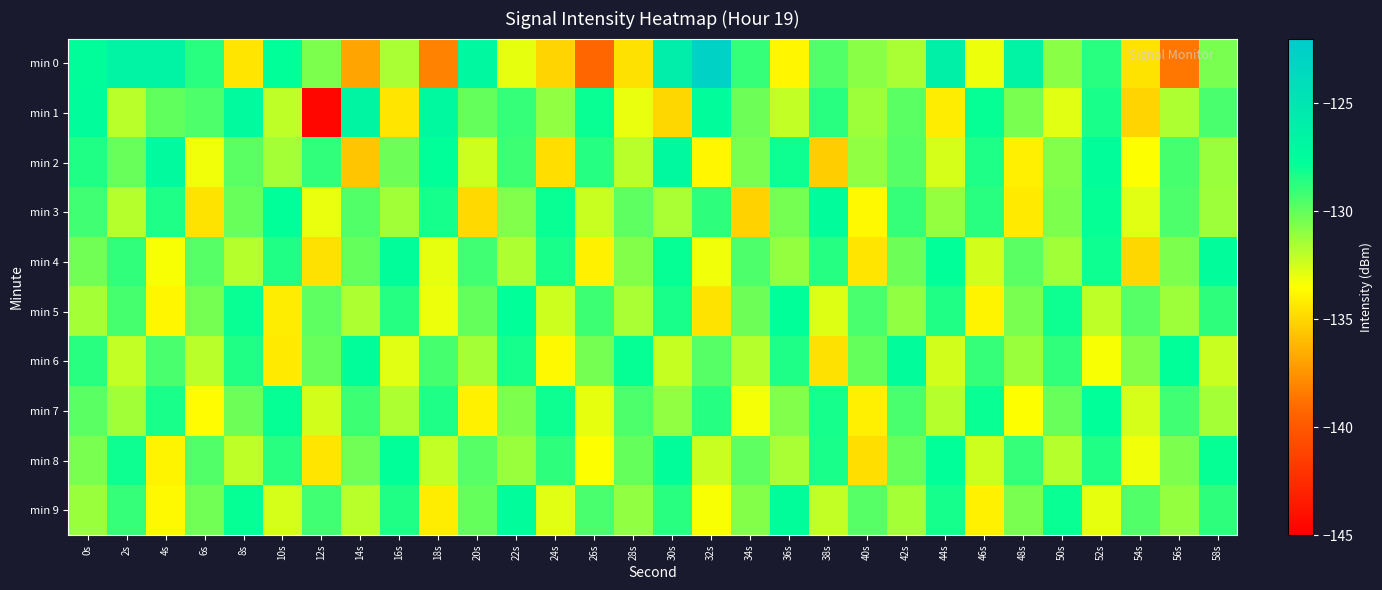

Reading left to right, extract all data points from this chart.

min 0: 0s=-127.6	2s=-126.6	4s=-126.6	6s=-128.7	8s=-134.4	10s=-127.7	12s=-130.5	14s=-136.9	16s=-131.6	18s=-138.1	20s=-127.0	22s=-132.9	24s=-135.1	26s=-139.2	28s=-134.6	30s=-125.9	32s=-122.8	34s=-129.0	36s=-133.8	38s=-129.6	40s=-130.9	42s=-131.6	44s=-126.1	46s=-133.1	48s=-126.5	50s=-130.9	52s=-128.7	54s=-134.5	56s=-138.6	58s=-130.5
min 1: 0s=-127.5	2s=-131.9	4s=-129.9	6s=-129.5	8s=-127.3	10s=-132.0	12s=-144.6	14s=-126.7	16s=-134.4	18s=-127.0	20s=-130.0	22s=-129.0	24s=-131.0	26s=-128.0	28s=-133.0	30s=-135.0	32s=-127.5	34s=-130.2	36s=-132.1	38s=-128.7	40s=-131.3	42s=-129.8	44s=-134.2	46s=-127.9	48s=-130.5	50s=-132.8	52s=-128.3	54s=-135.1	56s=-131.7	58s=-129.4
min 2: 0s=-128.5	2s=-130.1	4s=-127.3	6s=-133.2	8s=-129.8	10s=-131.5	12s=-128.9	14s=-135.6	16s=-130.2	18s=-127.8	20s=-132.4	22s=-129.1	24s=-134.7	26s=-128.6	28s=-131.9	30s=-127.2	32s=-133.8	34s=-130.5	36s=-128.1	38s=-135.3	40s=-131.0	42s=-129.7	44s=-132.6	46s=-128.4	48s=-134.1	50s=-130.8	52s=-127.6	54s=-133.5	56s=-129.3	58s=-131.2
min 3: 0s=-129.2	2s=-131.8	4s=-128.4	6s=-134.5	8s=-130.1	10s=-127.7	12s=-133.0	14s=-129.6	16s=-131.4	18s=-128.2	20s=-134.9	22s=-130.7	24s=-128.0	26s=-132.3	28s=-129.9	30s=-131.6	32s=-128.8	34s=-135.2	36s=-130.4	38s=-127.5	40s=-133.7	42s=-129.0	44s=-131.1	46s=-128.7	48s=-134.3	50s=-130.6	52s=-127.9	54s=-132.8	56s=-129.5	58s=-131.3
min 4: 0s=-130.3	2s=-128.9	4s=-133.4	6s=-129.7	8s=-131.8	10s=-128.5	12s=-134.6	14s=-130.0	16s=-127.6	18s=-132.9	20s=-129.2	22s=-131.7	24s=-128.3	26s=-134.0	28s=-130.8	30s=-127.9	32s=-133.2	34s=-129.5	36s=-131.1	38s=-128.6	40s=-134.4	42s=-130.2	44s=-127.8	46s=-132.5	48s=-129.8	50s=-131.4	52s=-128.1	54s=-135.0	56s=-130.6	58s=-127.5
min 5: 0s=-131.5	2s=-129.3	4s=-133.8	6s=-130.4	8s=-128.0	10s=-134.2	12s=-129.9	14s=-131.7	16s=-128.6	18s=-133.1	20s=-130.0	22s=-127.7	24s=-132.4	26s=-129.1	28s=-131.6	30s=-128.3	32s=-134.5	34s=-130.2	36s=-127.8	38s=-132.7	40s=-129.4	42s=-131.0	44s=-128.5	46s=-133.9	48s=-130.5	50s=-128.1	52s=-132.0	54s=-129.7	56s=-131.3	58s=-128.8
min 6: 0s=-128.7	2s=-132.1	4s=-129.4	6s=-131.9	8s=-128.5	10s=-134.3	12s=-130.1	14s=-127.6	16s=-132.8	18s=-129.3	20s=-131.5	22s=-128.2	24s=-133.7	26s=-130.4	28s=-127.9	30s=-132.2	32s=-129.7	34s=-131.8	36s=-128.4	38s=-134.6	40s=-130.0	42s=-127.5	44s=-132.5	46s=-129.0	48s=-131.2	50s=-128.9	52s=-133.4	54s=-130.8	56s=-127.7	58s=-132.3
min 7: 0s=-129.8	2s=-131.4	4s=-128.3	6s=-133.6	8s=-130.2	10s=-127.9	12s=-132.5	14s=-129.1	16s=-131.7	18s=-128.4	20s=-134.0	22s=-130.6	24s=-128.1	26s=-132.9	28s=-129.5	30s=-131.0	32s=-128.6	34s=-133.3	36s=-130.7	38s=-128.2	40s=-134.1	42s=-129.4	44s=-131.8	46s=-128.0	48s=-133.5	50s=-130.1	52s=-127.8	54s=-132.6	56s=-129.2	58s=-131.5
min 8: 0s=-130.5	2s=-128.1	4s=-133.9	6s=-129.6	8s=-132.0	10s=-128.7	12s=-134.4	14s=-130.3	16s=-127.8	18s=-132.1	20s=-129.7	22s=-131.2	24s=-128.8	26s=-133.5	28s=-130.0	30s=-127.6	32s=-132.3	34s=-129.9	36s=-131.6	38s=-128.3	40s=-134.7	42s=-130.1	44s=-127.7	46s=-132.4	48s=-129.0	50s=-131.8	52s=-128.5	54s=-133.2	56s=-130.6	58s=-127.9
min 9: 0s=-131.2	2s=-129.0	4s=-133.7	6s=-130.3	8s=-127.9	10s=-132.6	12s=-129.2	14s=-131.9	16s=-128.5	18s=-134.2	20s=-130.0	22s=-127.5	24s=-132.8	26s=-129.4	28s=-131.0	30s=-128.7	32s=-133.4	34s=-130.8	36s=-127.6	38s=-132.1	40s=-129.7	42s=-131.5	44s=-128.2	46s=-134.0	48s=-130.5	50s=-128.0	52s=-132.9	54s=-129.6	56s=-131.1	58s=-128.8